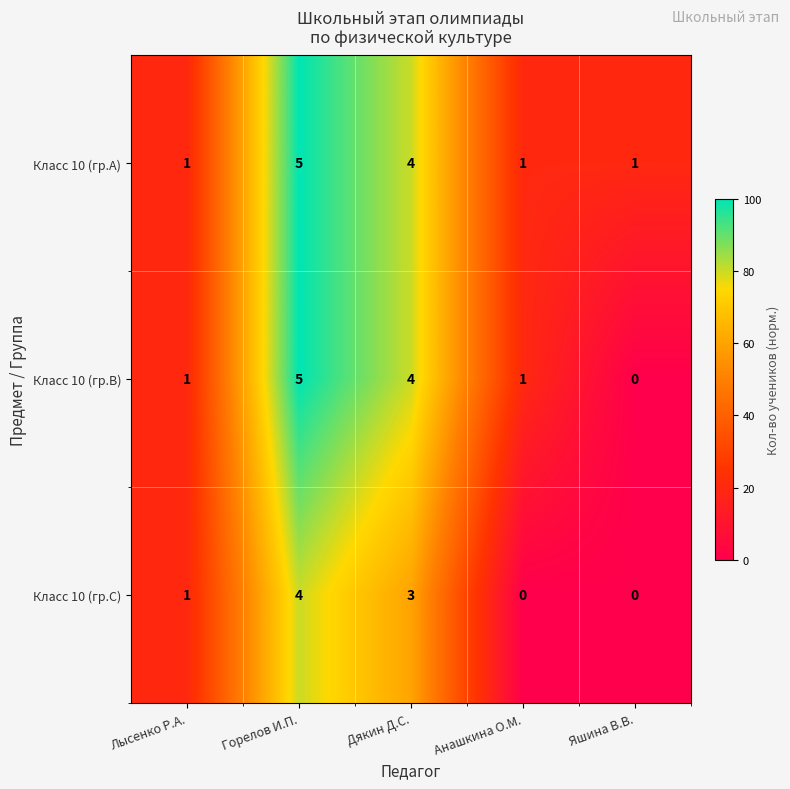

Count the Класс 10 (гр.C) values in the range 0 to 3.

4